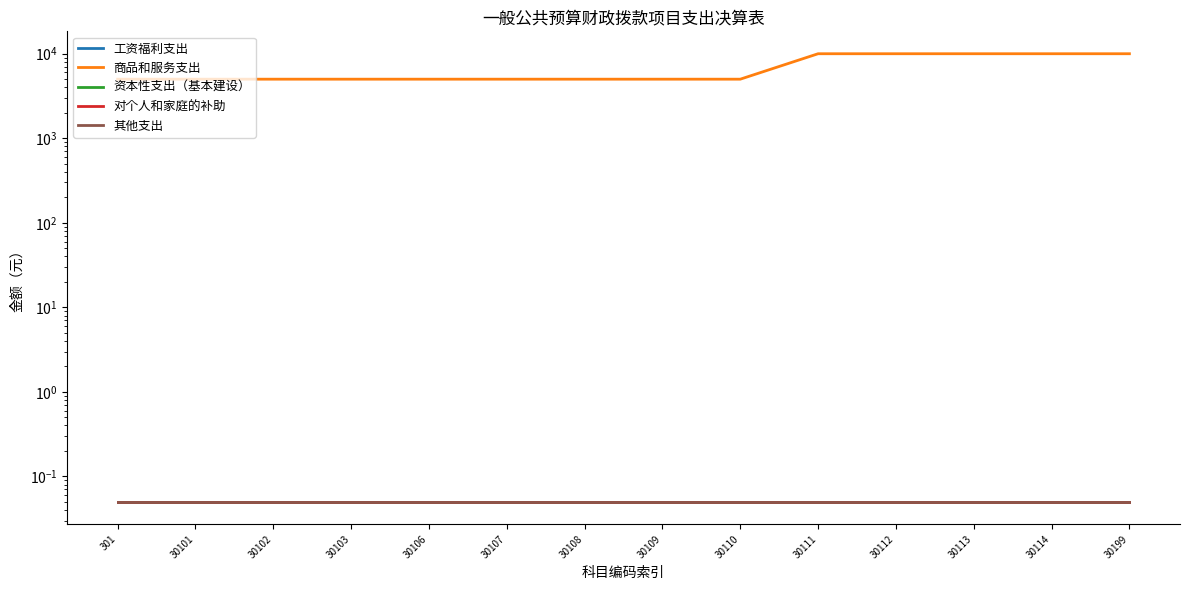

Reading left to right, extract all data points from this chart.

工资福利支出: 301=0.1	30101=0.1	30102=0.1	30103=0.1	30106=0.1	30107=0.1	30108=0.1	30109=0.1	30110=0.1	30111=0.1	30112=0.1	30113=0.1	30114=0.1	30199=0.1
商品和服务支出: 301=5000.1	30101=5000.1	30102=5000.1	30103=5000.1	30106=5000.1	30107=5000.1	30108=5000.1	30109=5000.1	30110=5000.1	30111=10000.0	30112=10000.0	30113=10000.0	30114=10000.0	30199=10000.0
资本性支出（基本建设）: 301=0.1	30101=0.1	30102=0.1	30103=0.1	30106=0.1	30107=0.1	30108=0.1	30109=0.1	30110=0.1	30111=0.1	30112=0.1	30113=0.1	30114=0.1	30199=0.1
对个人和家庭的补助: 301=0.1	30101=0.1	30102=0.1	30103=0.1	30106=0.1	30107=0.1	30108=0.1	30109=0.1	30110=0.1	30111=0.1	30112=0.1	30113=0.1	30114=0.1	30199=0.1
其他支出: 301=0.1	30101=0.1	30102=0.1	30103=0.1	30106=0.1	30107=0.1	30108=0.1	30109=0.1	30110=0.1	30111=0.1	30112=0.1	30113=0.1	30114=0.1	30199=0.1